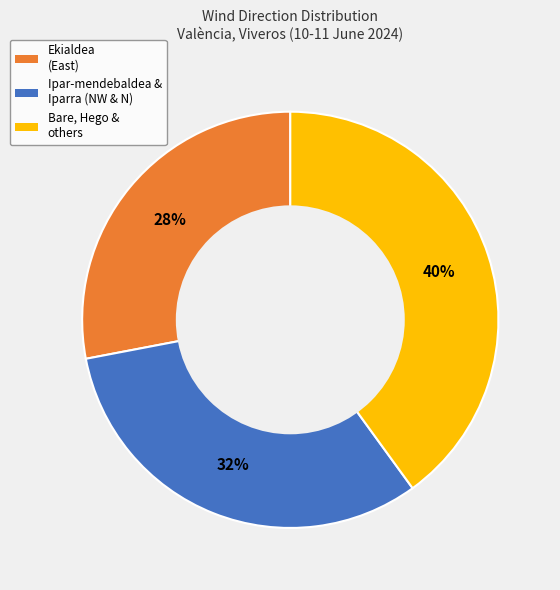

To the nearest percent, what is the average slice percentage?

33%